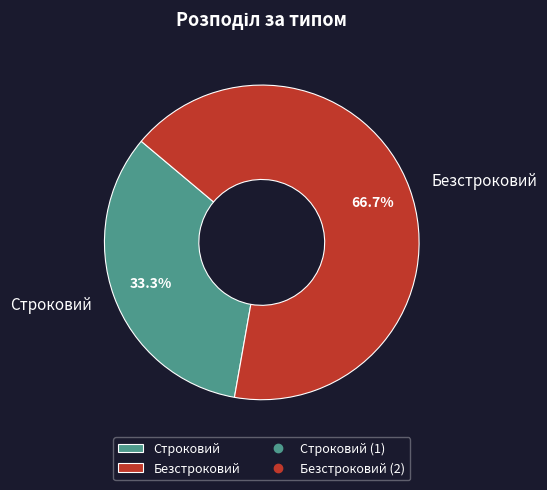

Count the number of slices in the pie.

2